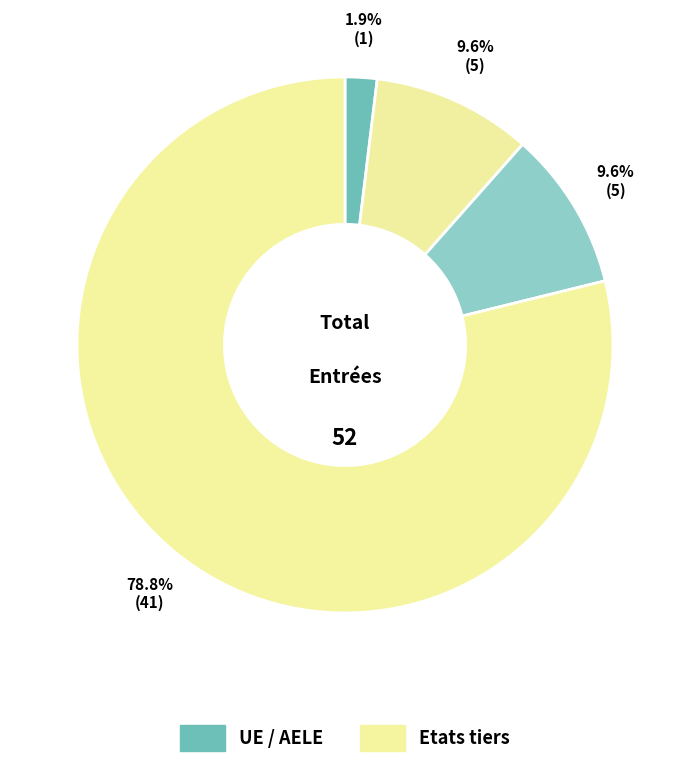

Count the number of slices in the pie.

4